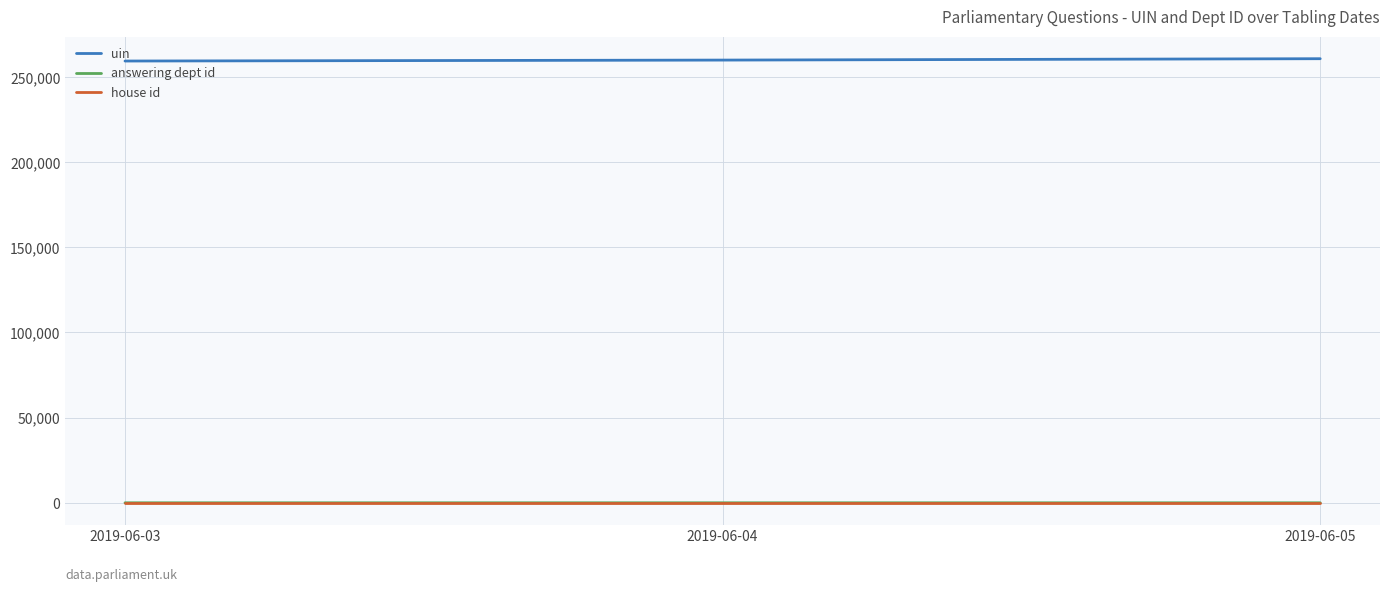

What is the greatest value displayed?

260709.0